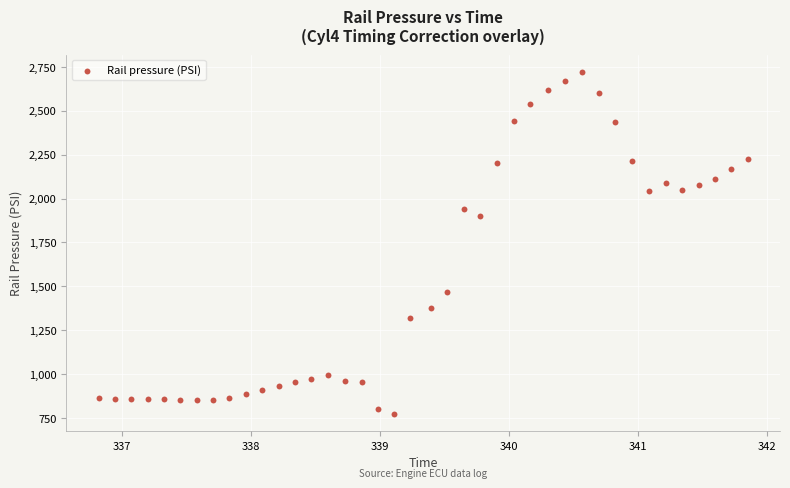

What is the range of Y values (max minus min)?

1943.7